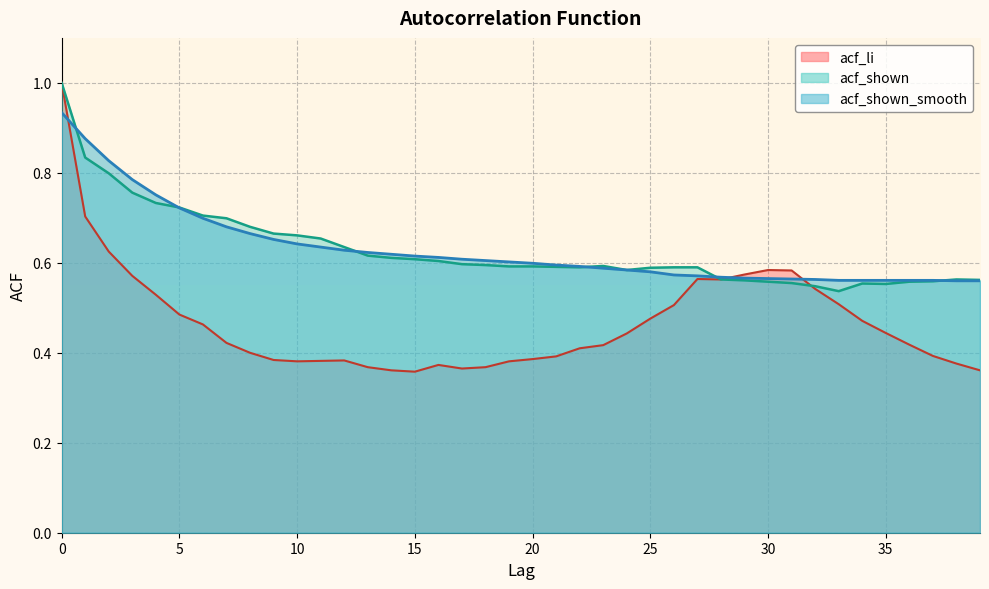

At how many categories does at least one series exceed 0?

40